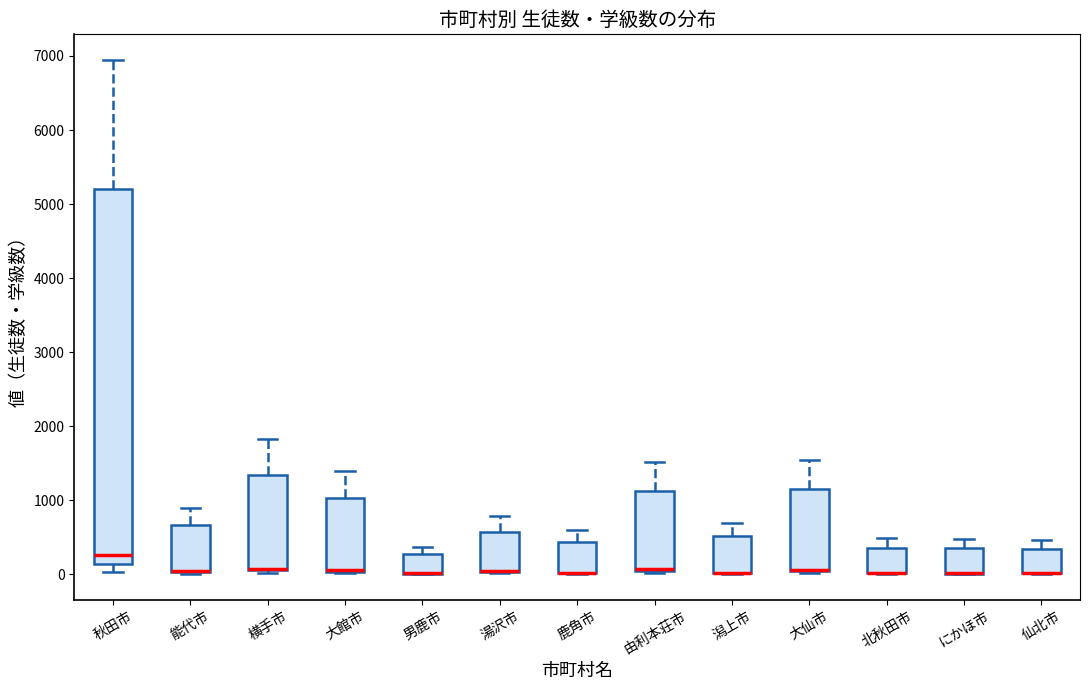

Reading left to right, transcribe this box plot: for each box, give where its median line is, the range the box spans, and where its two whiskers end, as read against the y-axis. The values are not printed on the chart, so give them approximately, as read against the axis.

秋田市: median 300, box 100 to 5200, whiskers 0 to 6900
能代市: median 0 (drawn on the box's lower edge), box 0 to 700, whiskers 0 to 900
横手市: median 100 (drawn on the box's lower edge), box 100 to 1300, whiskers 0 to 1800
大館市: median 100 (drawn on the box's lower edge), box 0 to 1000, whiskers 0 to 1400
男鹿市: median 0 (drawn on the box's lower edge), box 0 to 300, whiskers 0 to 400
湯沢市: median 0 (drawn on the box's lower edge), box 0 to 600, whiskers 0 to 800
鹿角市: median 0 (drawn on the box's lower edge), box 0 to 400, whiskers 0 to 600
由利本荘市: median 100 (drawn on the box's lower edge), box 0 to 1100, whiskers 0 to 1500
潟上市: median 0 (drawn on the box's lower edge), box 0 to 500, whiskers 0 to 700
大仙市: median 100 (drawn on the box's lower edge), box 0 to 1200, whiskers 0 to 1600
北秋田市: median 0 (drawn on the box's lower edge), box 0 to 400, whiskers 0 to 500
にかほ市: median 0 (drawn on the box's lower edge), box 0 to 400, whiskers 0 to 500
仙北市: median 0 (drawn on the box's lower edge), box 0 to 300, whiskers 0 to 500